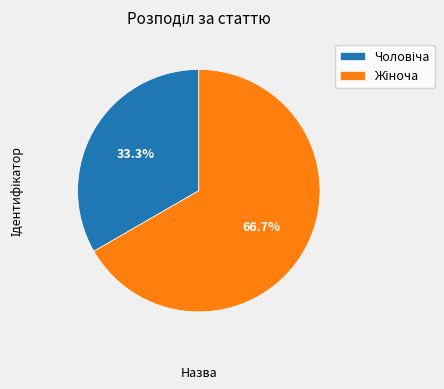

Is there any slice that represents more than half of the pie?

Yes